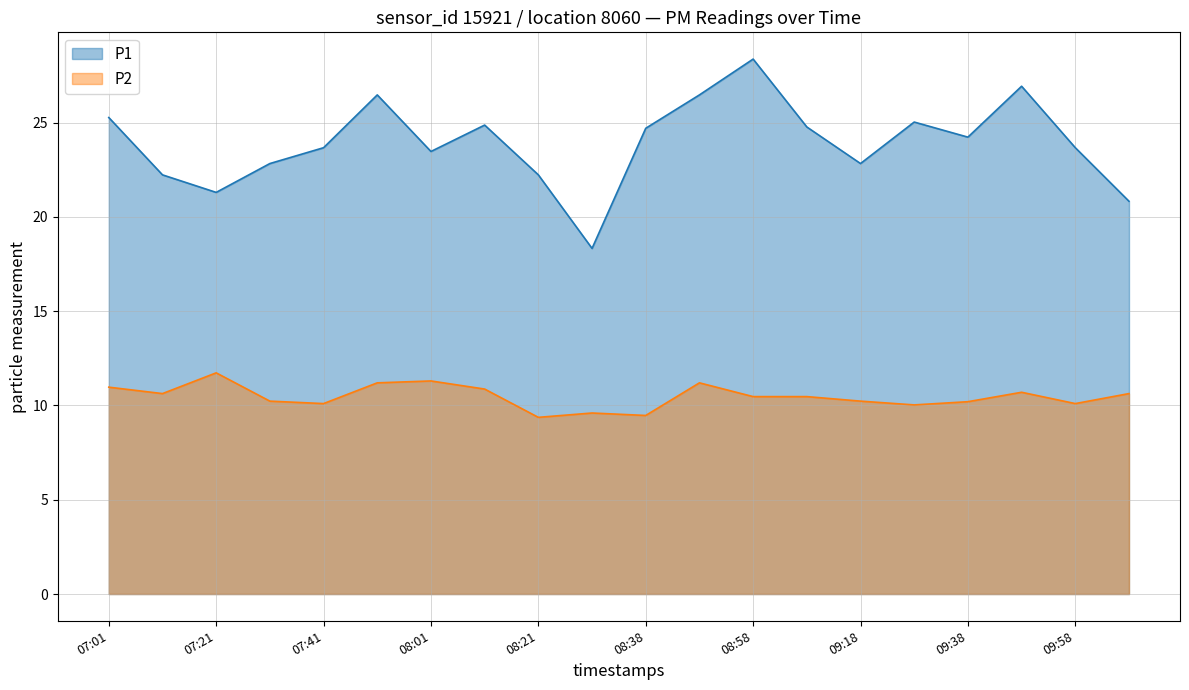

How many lines are shown in the chart?

2